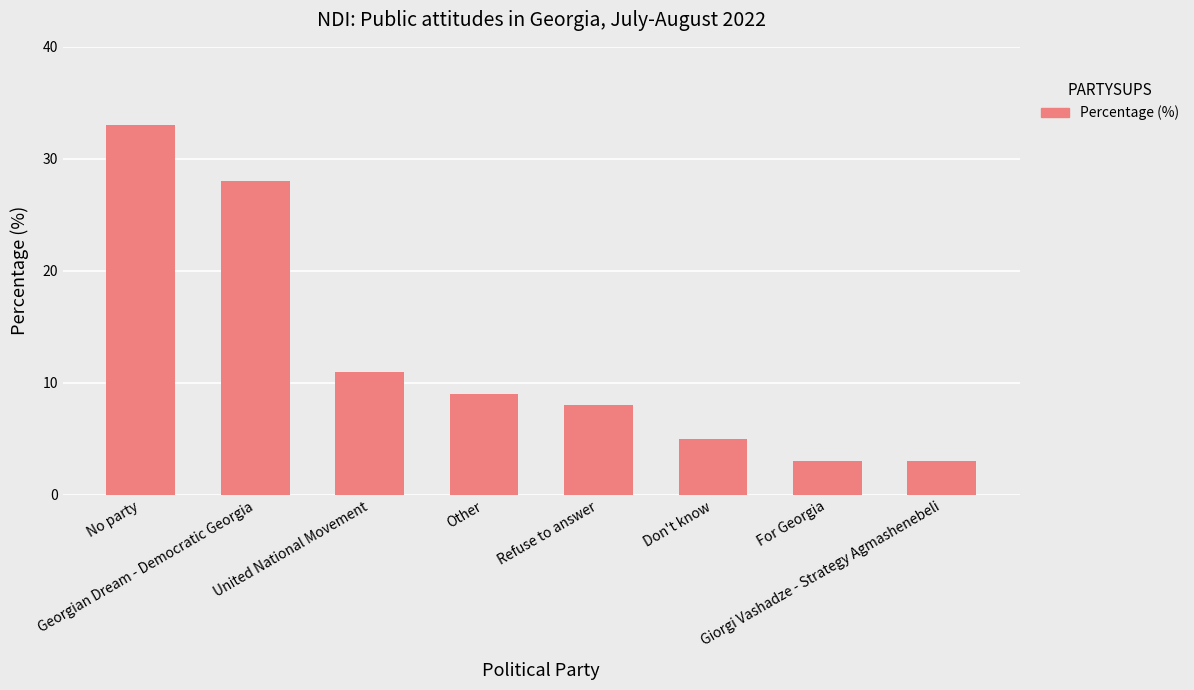

What is the smallest value displayed?

3